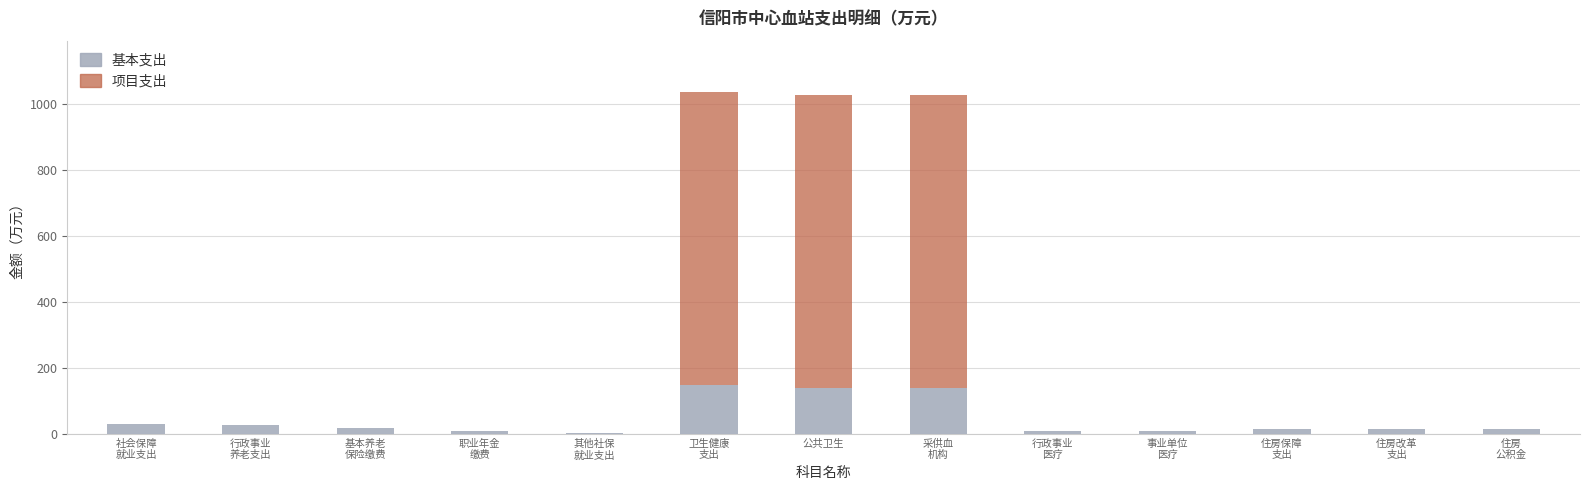

What is the difference between the 基本支出 values at 行政事业
医疗 and 住房改革
支出?

4.1